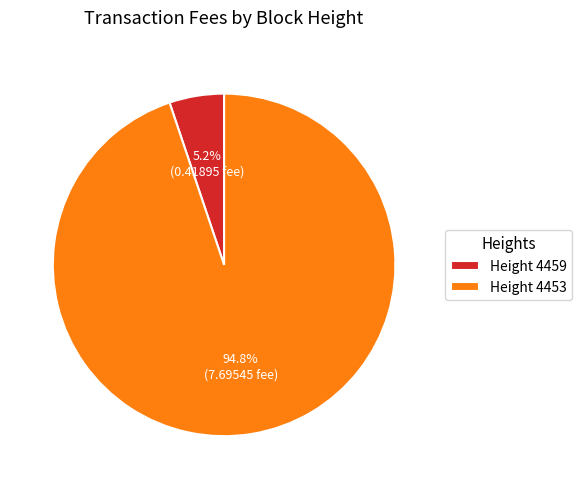

Do Height 4453 and Height 4459 together represent more than half of the pie?

Yes